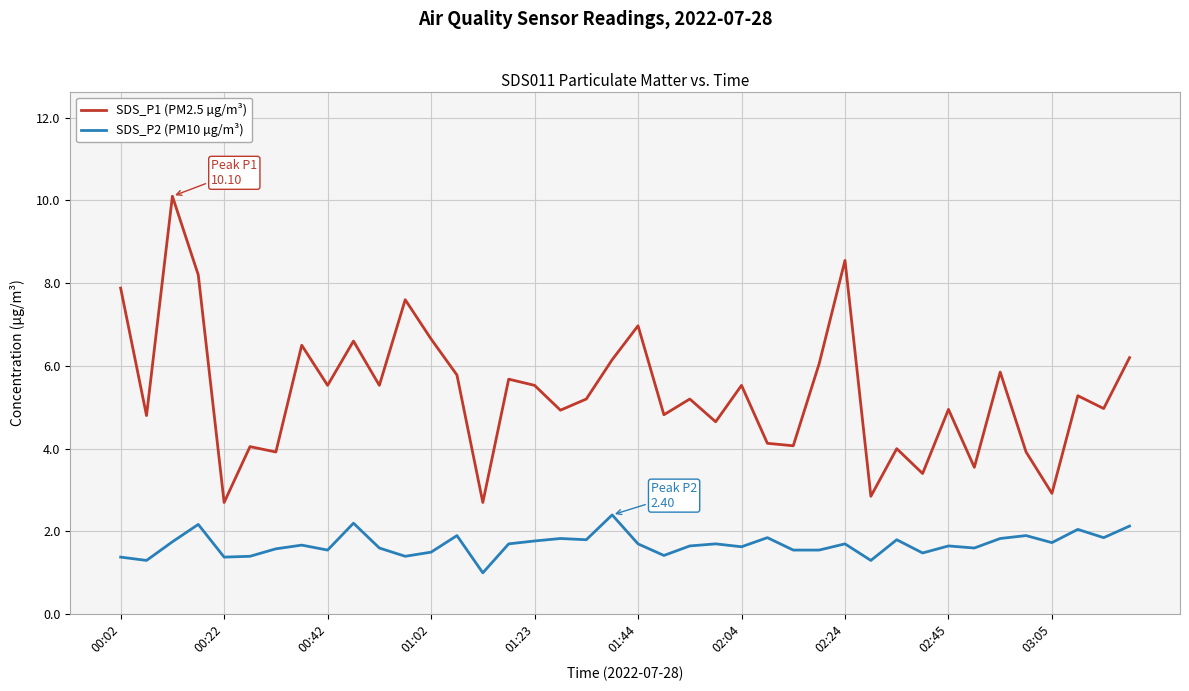

What are all the series names shown in the legend?

SDS_P1 (PM2.5 µg/m³), SDS_P2 (PM10 µg/m³)